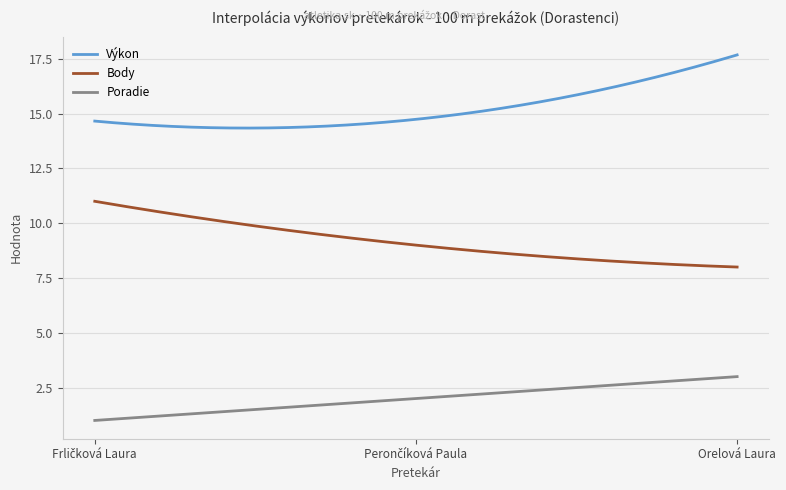

What are all the series names shown in the legend?

Výkon, Body, Poradie